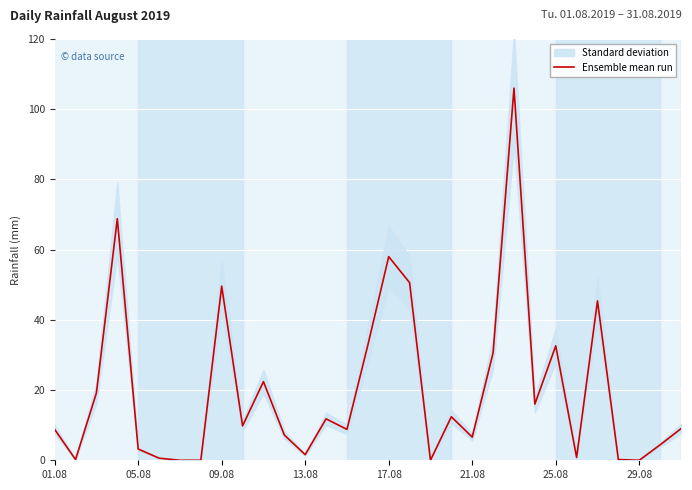

What position from the left is 27?

28